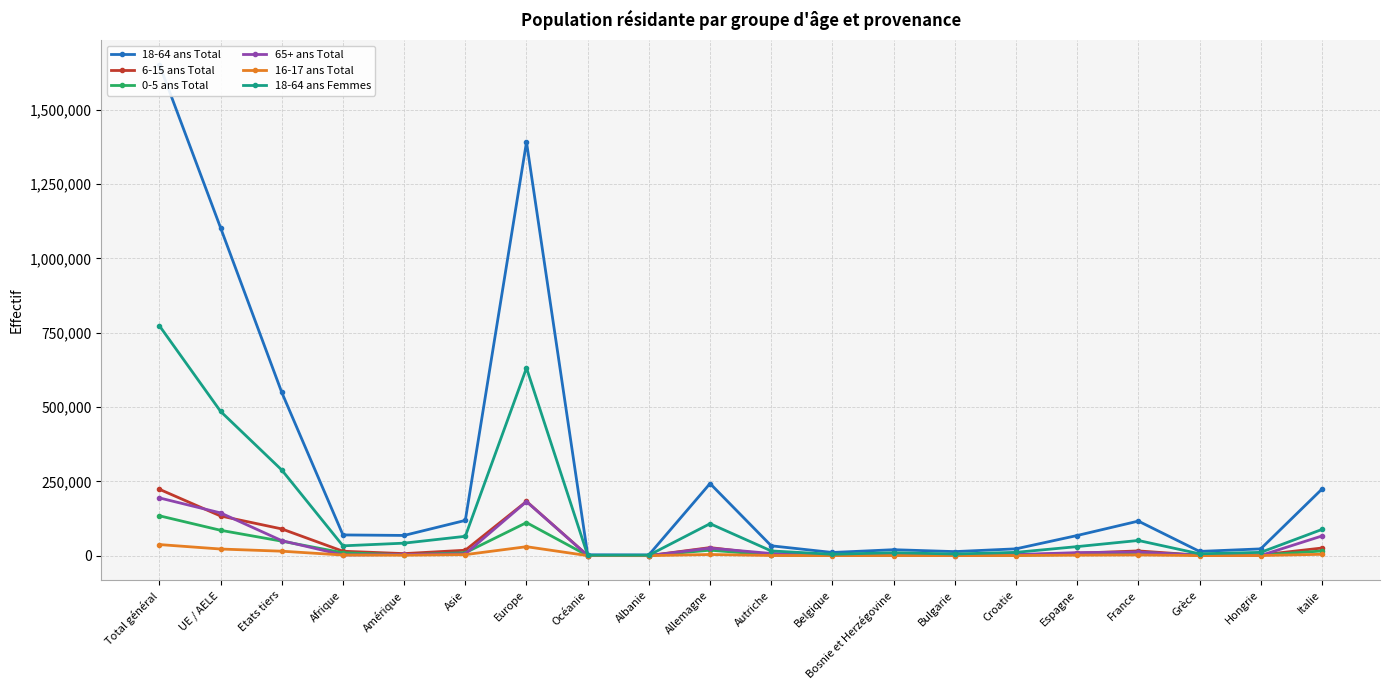

Rank the categories by 6-15 ans Total value from lowest to highest.

Albanie, Océanie, Bulgarie, Belgique, Grèce, Bosnie et Herzégovine, Hongrie, Croatie, Autriche, Amérique, Espagne, Afrique, France, Asie, Italie, Allemagne, Etats tiers, UE / AELE, Europe, Total général